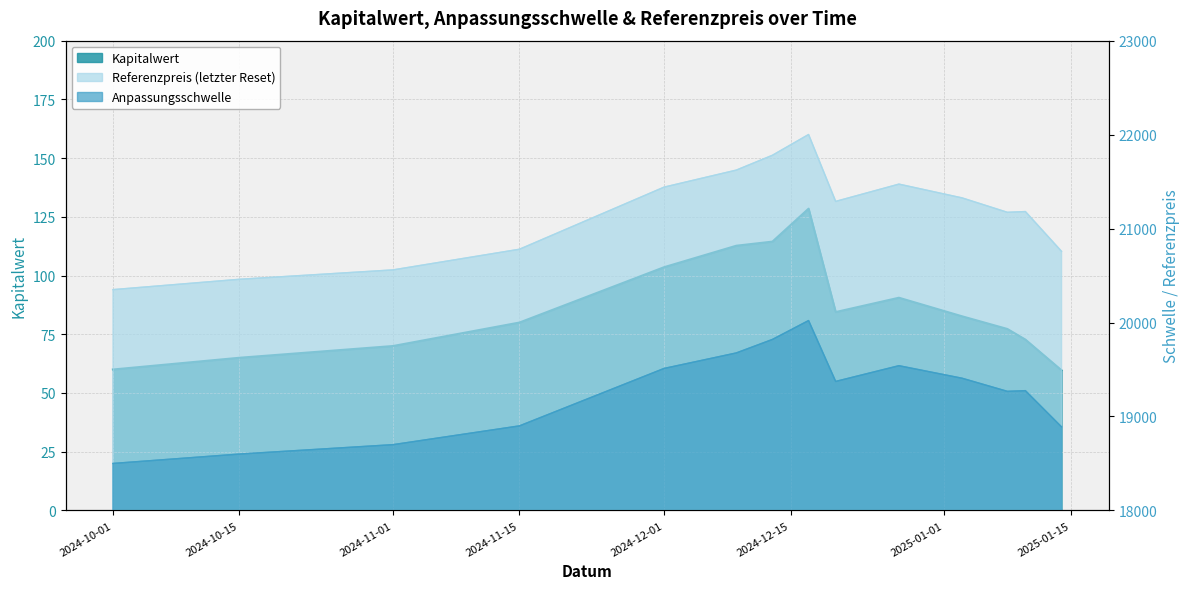

The Kapitalwert series shows 82.6 at 2025-01-03. True or false?

True